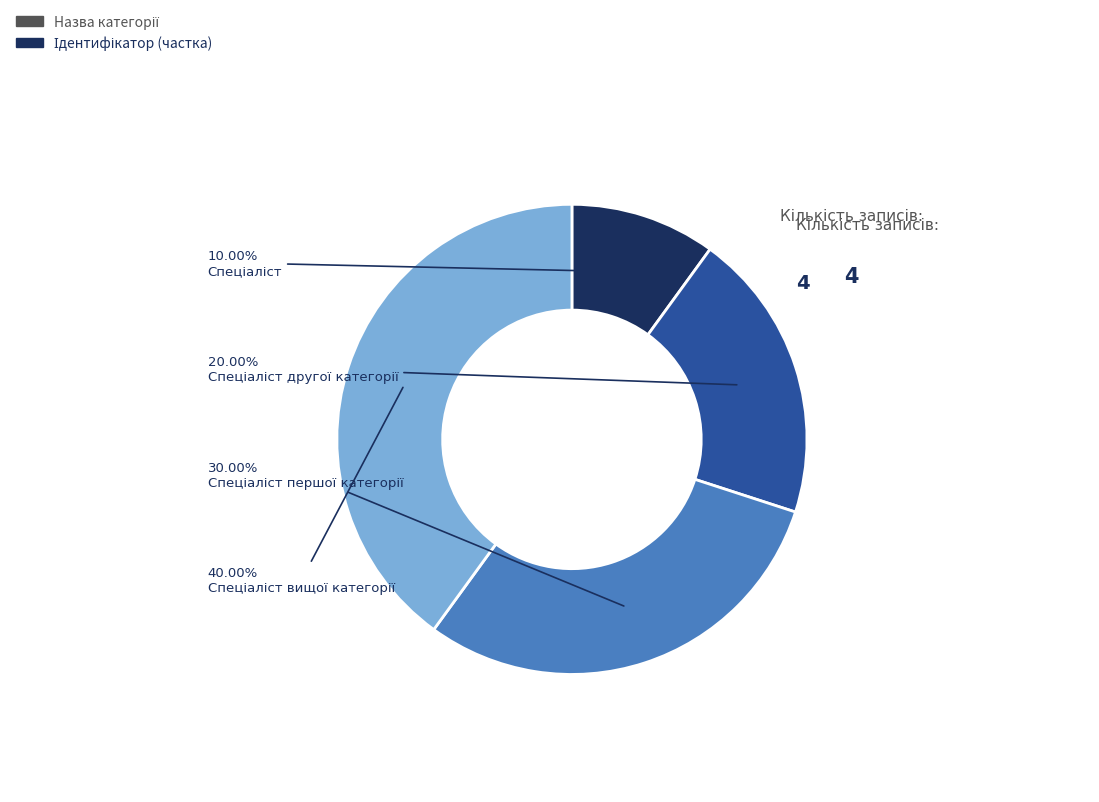

Is there any slice that represents more than half of the pie?

No